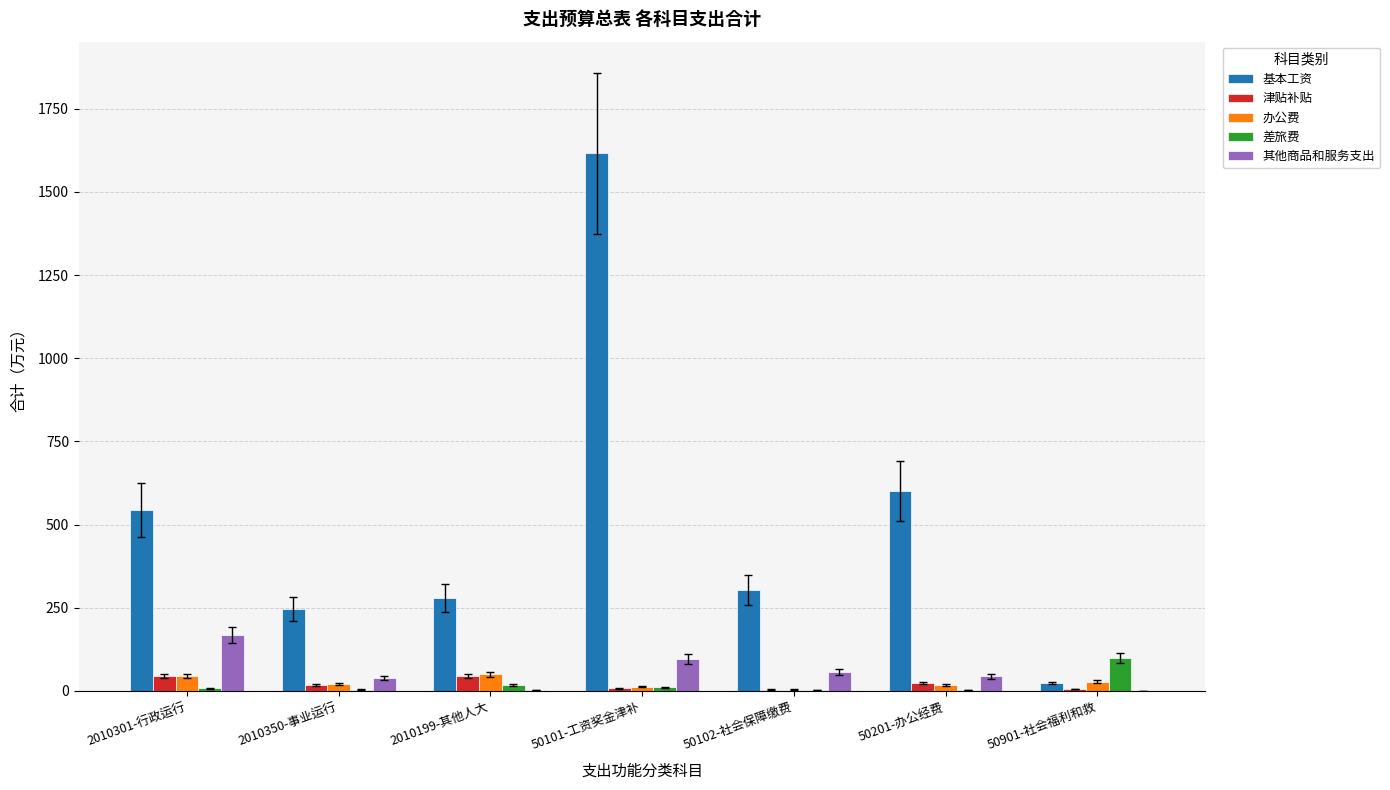

What is the sum of all 办公费 values?

175.2